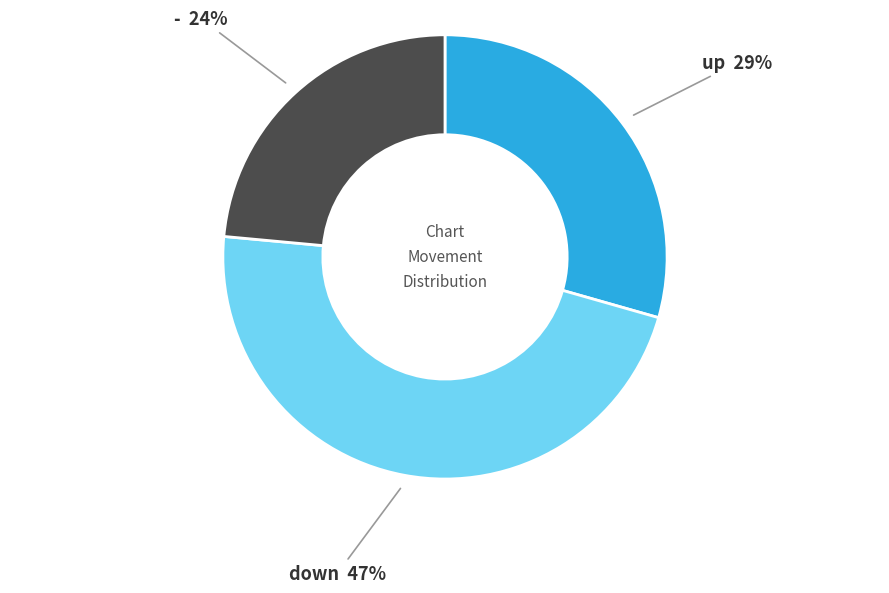

To the nearest percent, what is the average slice percentage?

33%